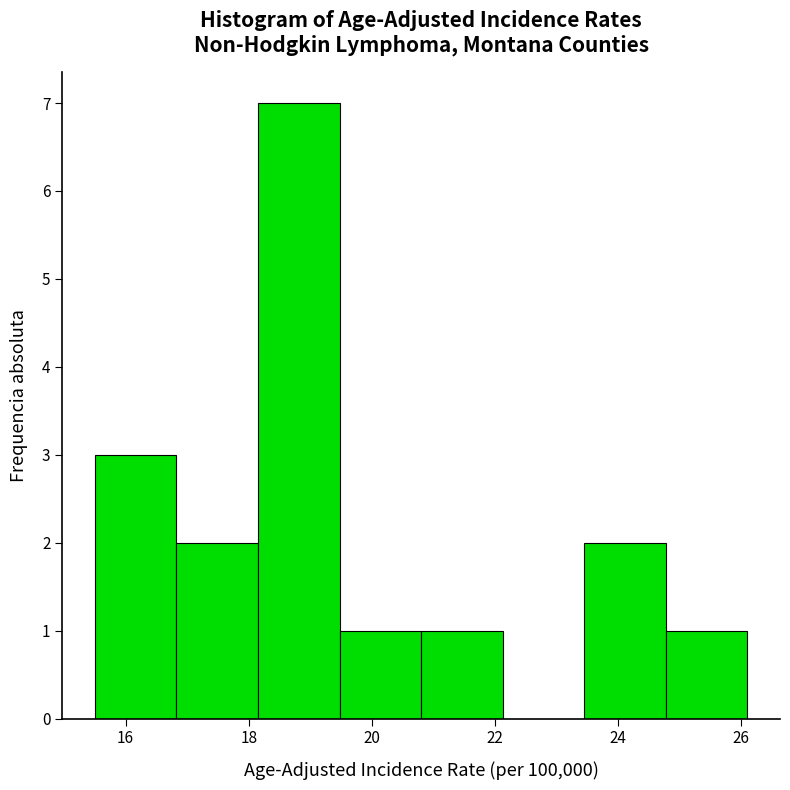

Reading left to right, list every bar in this chart as the range it spans on the x-axis followed by its height. Neither the bar edges nor the heights are printed on the chart, so give them approximately, as read against the axes.

15.6 to 16.8: 3
16.8 to 18.2: 2
18.2 to 19.4: 7
19.4 to 20.8: 1
20.8 to 22.2: 1
22.2 to 23.4: 0
23.4 to 24.8: 2
24.8 to 26.2: 1